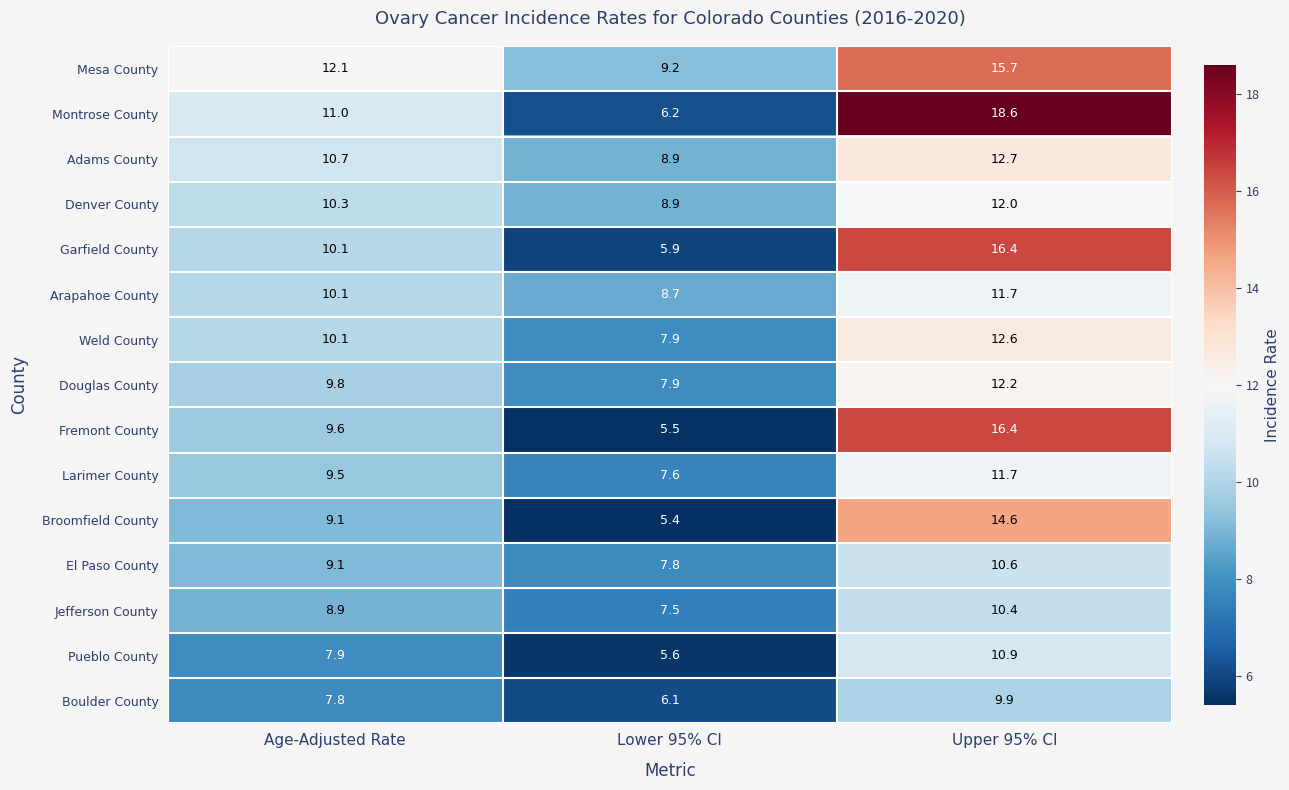

Which category has the highest value across all series?

Upper 95% CI